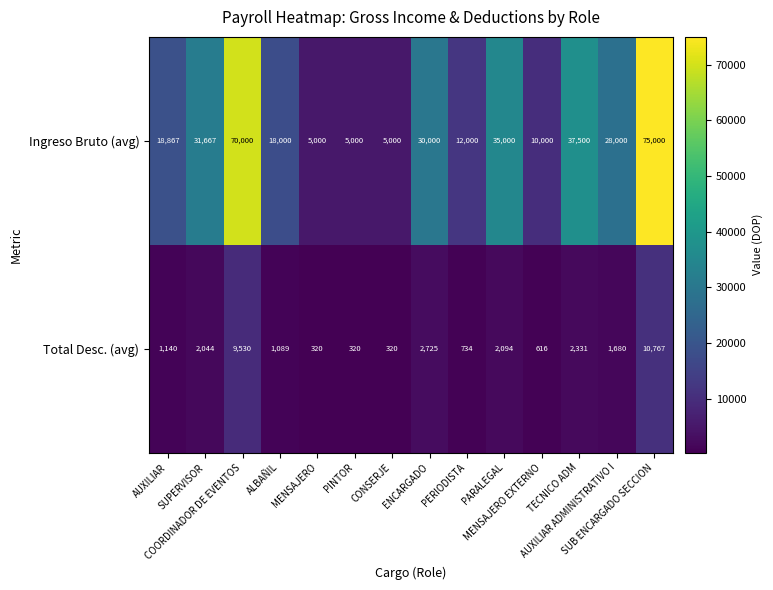

How many distinct data groups are displayed?

2